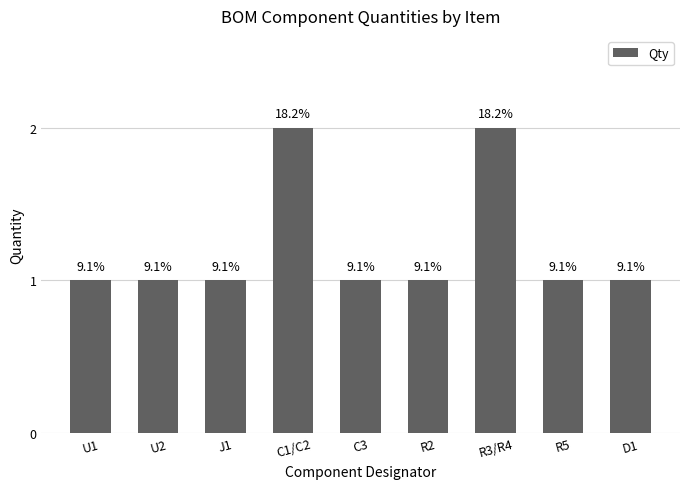

What is the smallest value displayed?

1